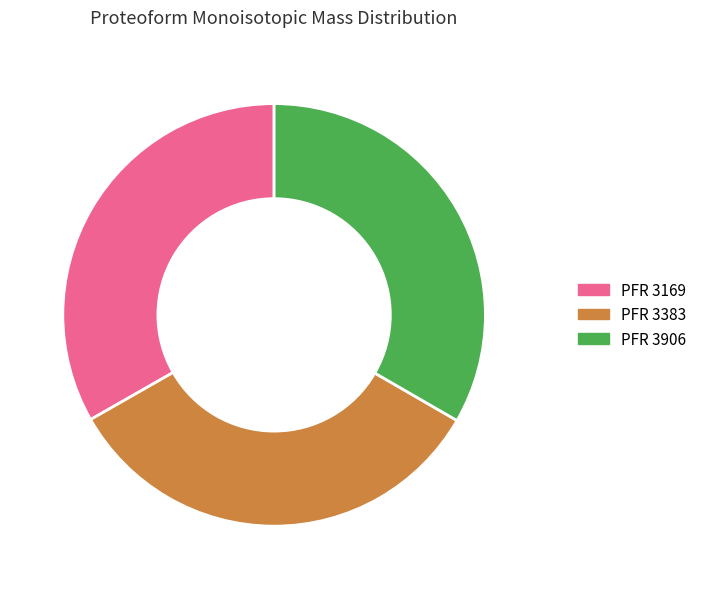

Is there a majority slice in this chart?

No